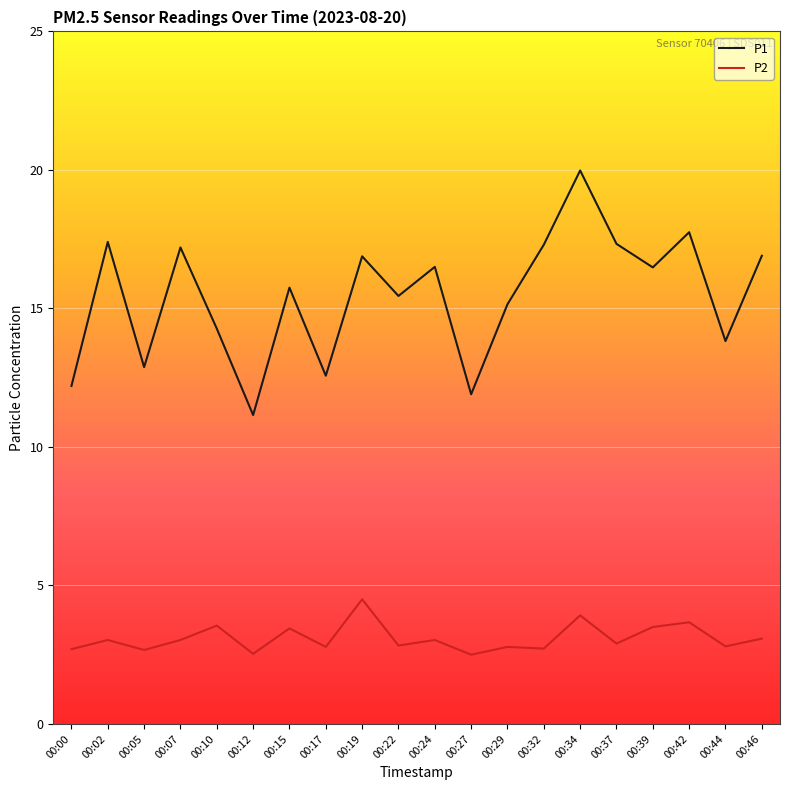

Which series has the largest range (max minus min)?

P1